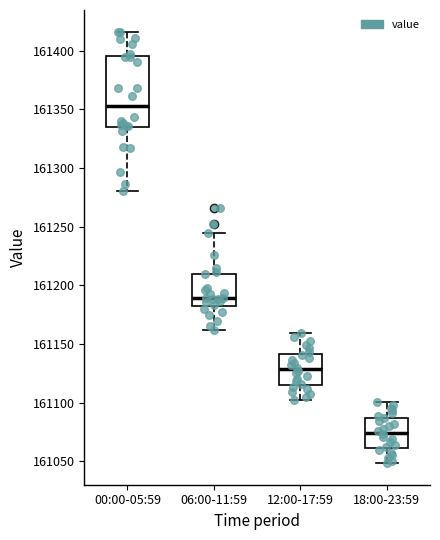

Reading left to right, read every box against the y-axis: the position of its median line, the range the box covers, and the ends of its whiskers. The values are not printed on the chart, so give them approximately, as read against the axis.

00:00-05:59: median 161355, box 161335 to 161395, whiskers 161280 to 161415
06:00-11:59: median 161190, box 161180 to 161210, whiskers 161160 to 161245
12:00-17:59: median 161130, box 161115 to 161140, whiskers 161105 to 161160
18:00-23:59: median 161075, box 161060 to 161085, whiskers 161050 to 161100